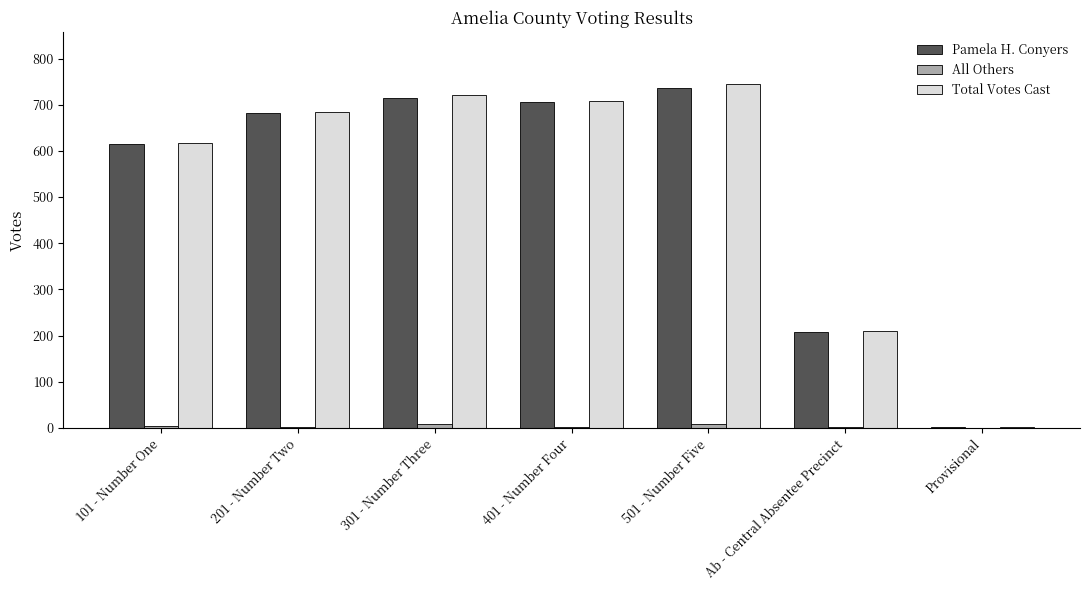

True or false: Total Votes Cast has a value of 267 at 101 - Number One.

False